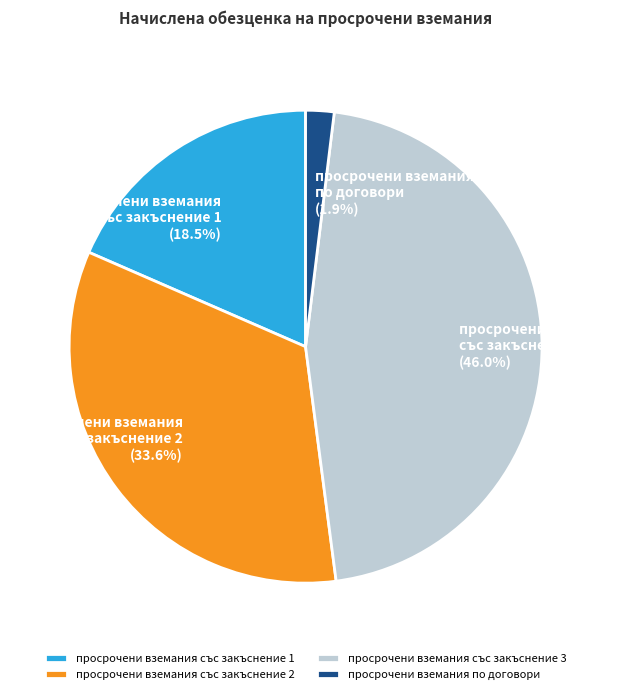

Which has a higher value, просрочени вземания със закъснение 1 or просрочени вземания със закъснение 2?

просрочени вземания със закъснение 2